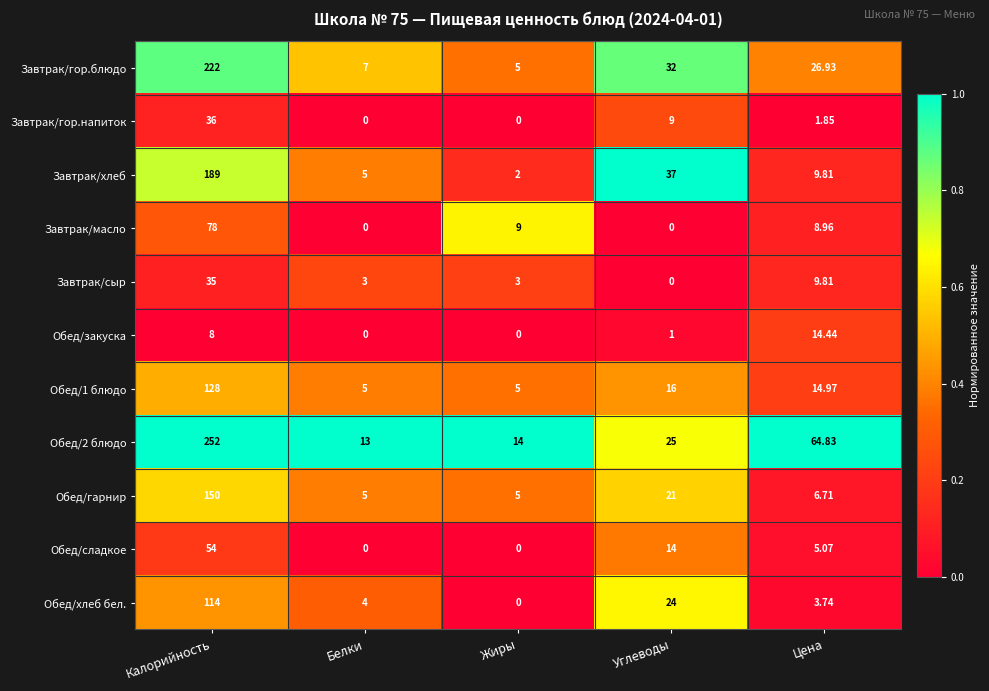

Between Углеводы and Цена, which series saw the biggest shift?

Обед/2 блюдо